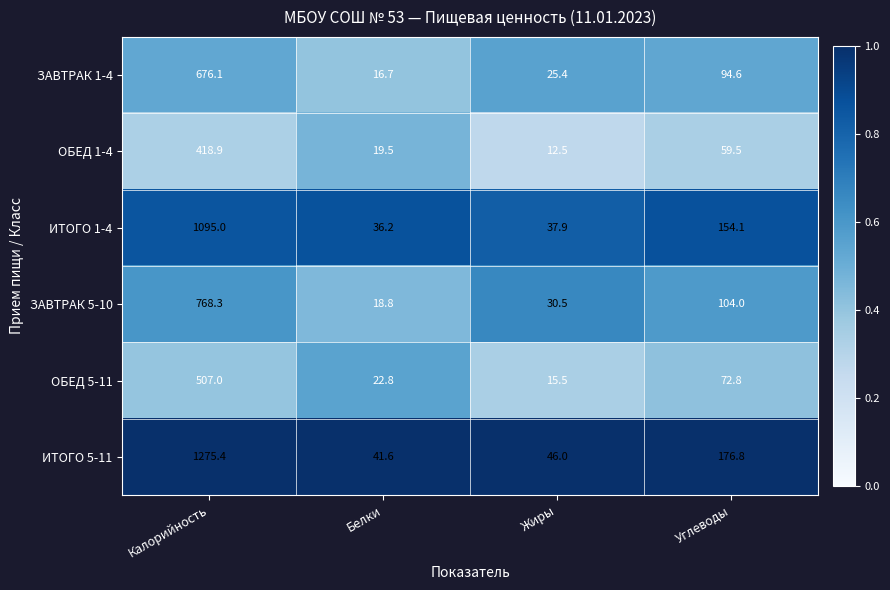

Which series has the largest total across all categories?

ИТОГО 5-11